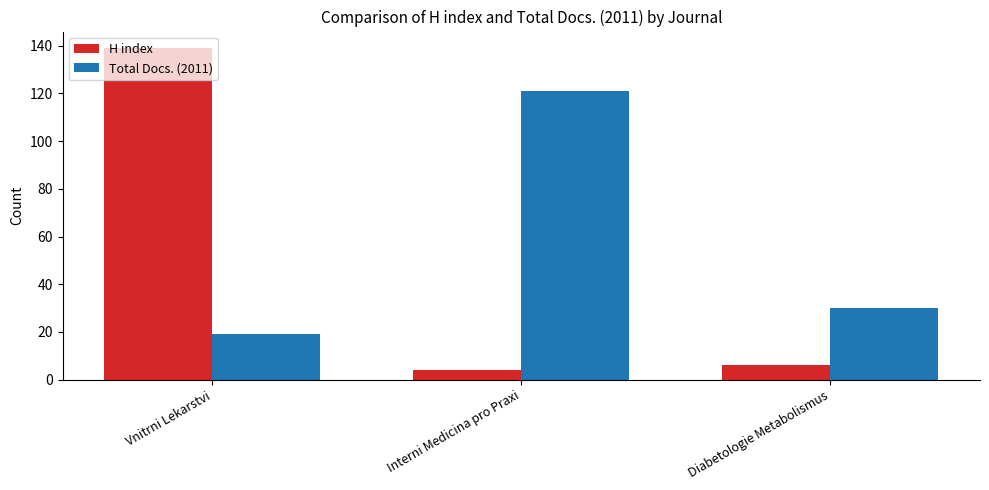

What is the minimum value for H index?

4